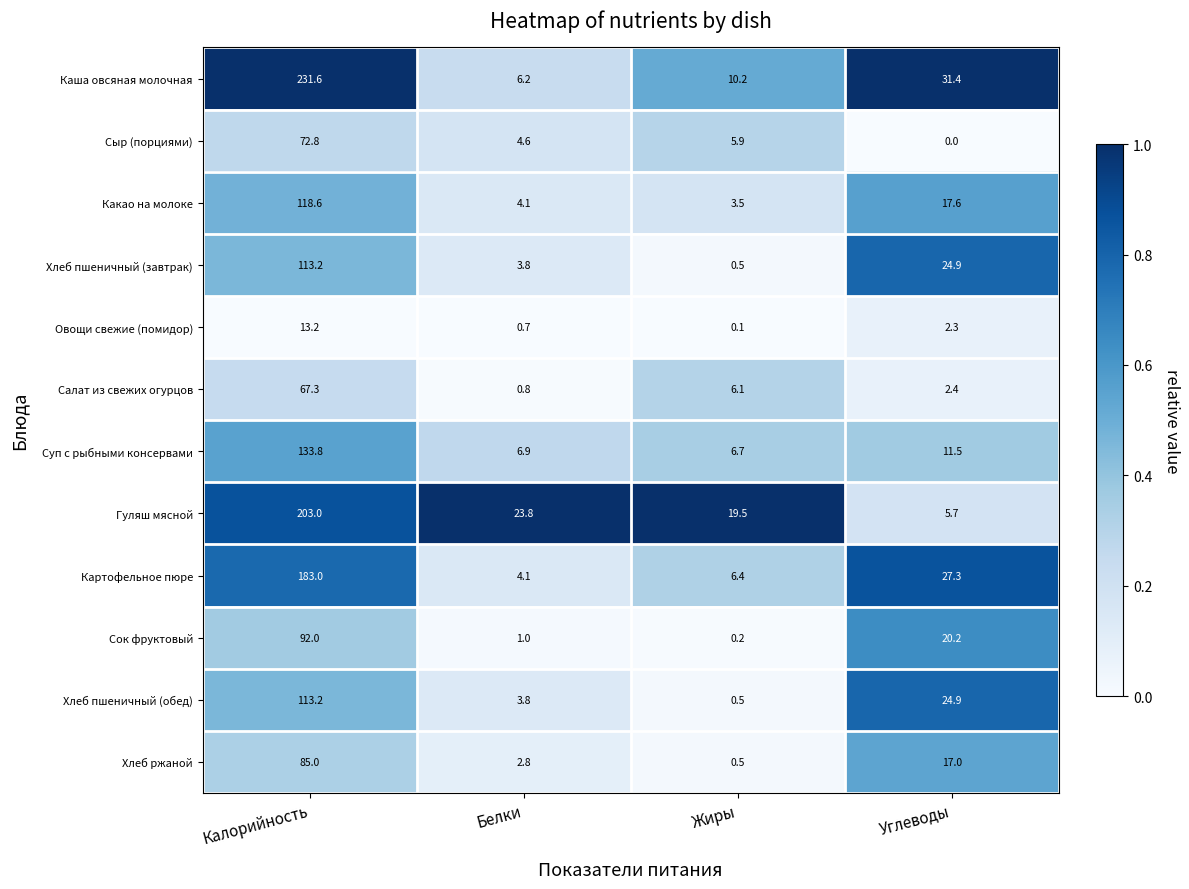

Rank the categories by Хлеб ржаной value from highest to lowest.

Калорийность, Углеводы, Белки, Жиры